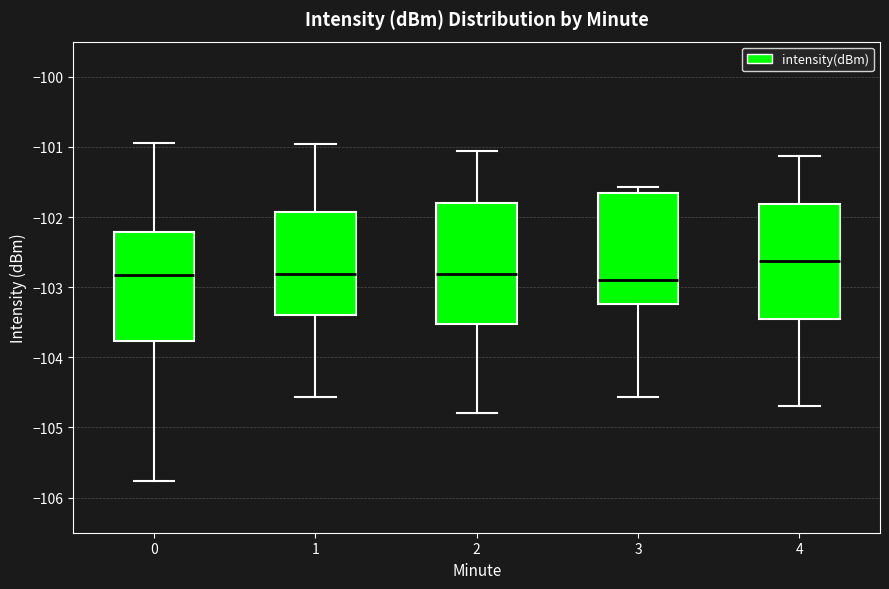

Reading left to right, read every box against the y-axis: the position of its median line, the range the box covers, and the ends of its whiskers. The values are not printed on the chart, so give them approximately, as read against the axis.

0: median -102.8, box -103.8 to -102.2, whiskers -105.8 to -100.9
1: median -102.8, box -103.4 to -101.9, whiskers -104.6 to -101.0
2: median -102.8, box -103.5 to -101.8, whiskers -104.8 to -101.1
3: median -102.9, box -103.2 to -101.7, whiskers -104.6 to -101.6
4: median -102.6, box -103.5 to -101.8, whiskers -104.7 to -101.1